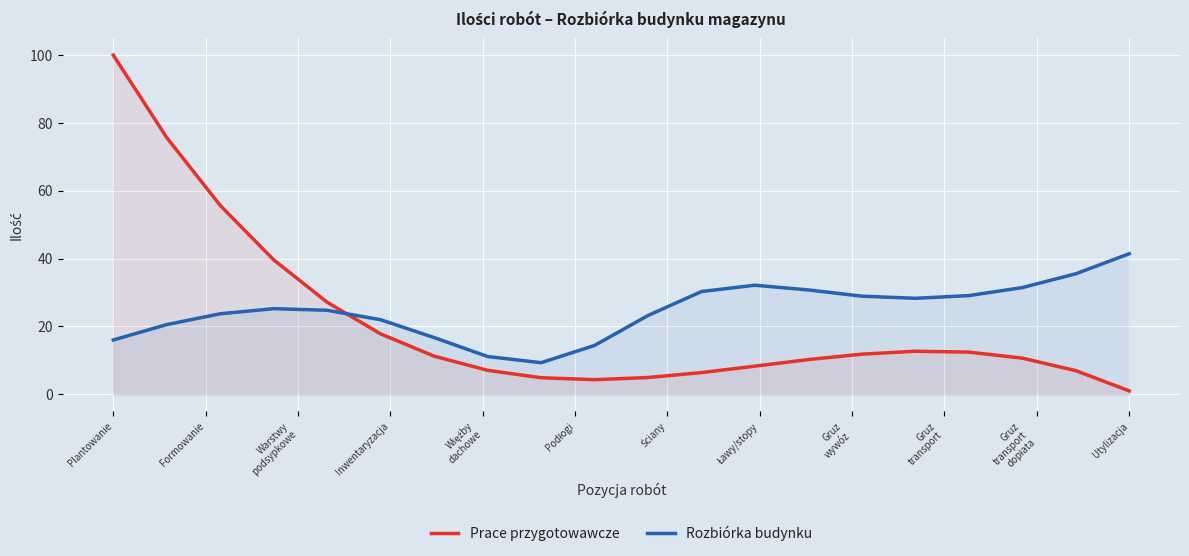

After their last crossing, which series has the higher values: Rozbiórka budynku or Prace przygotowawcze?

Rozbiórka budynku